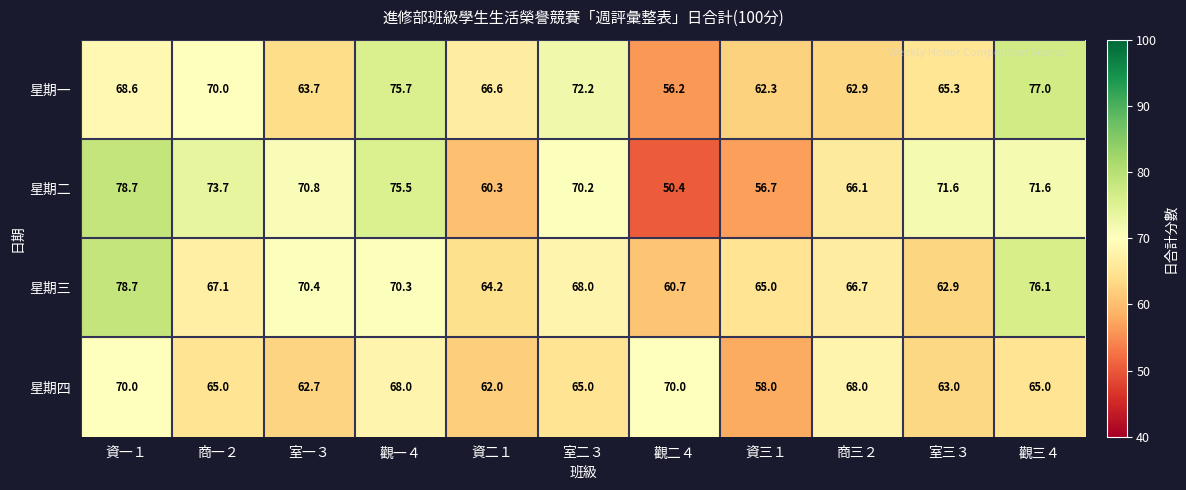

How many categories are shown in the chart?

11